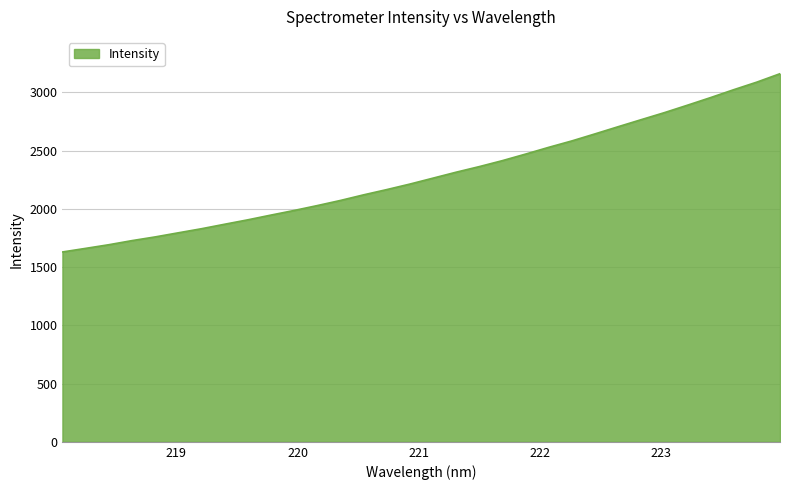

What is the difference between the maximum and minimum values?

1530.4